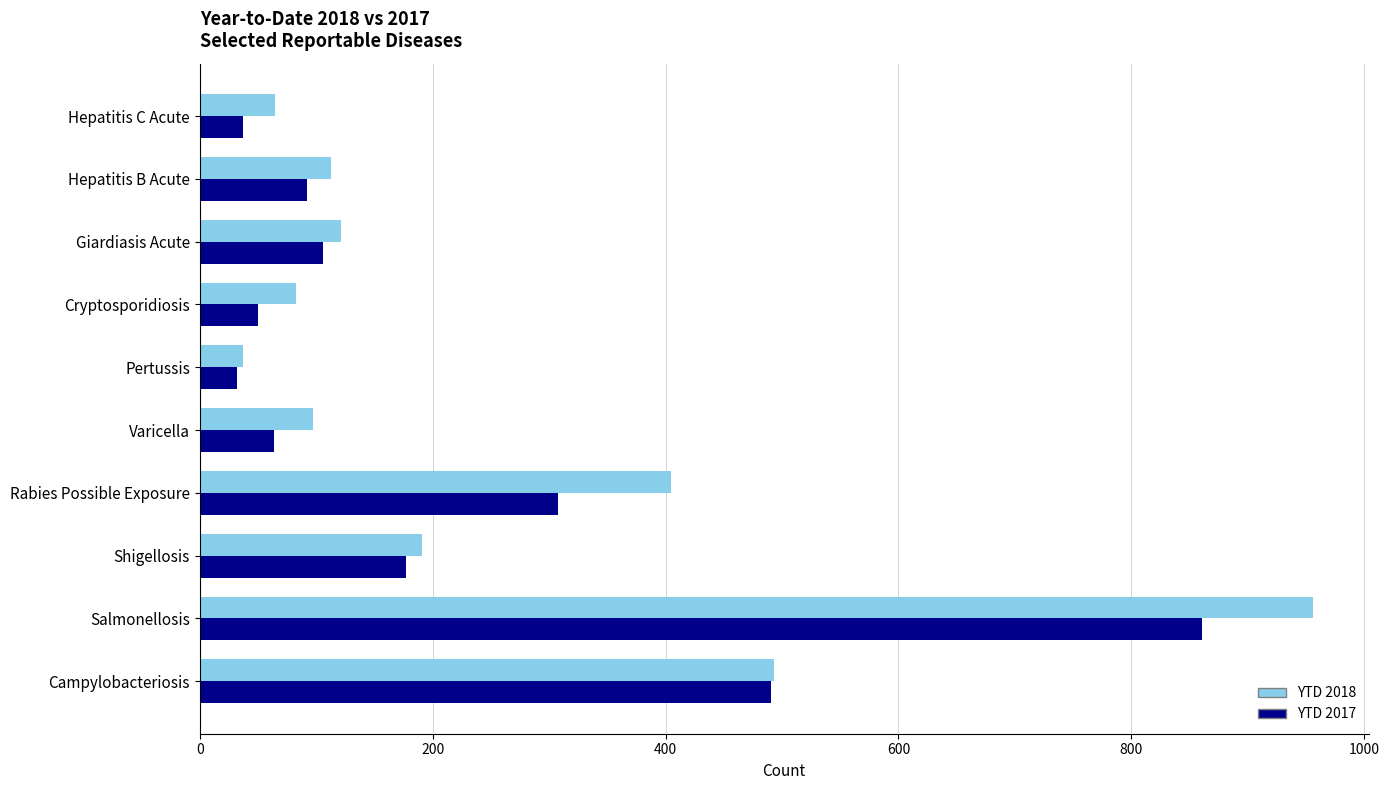

How many categories are shown in the chart?

10